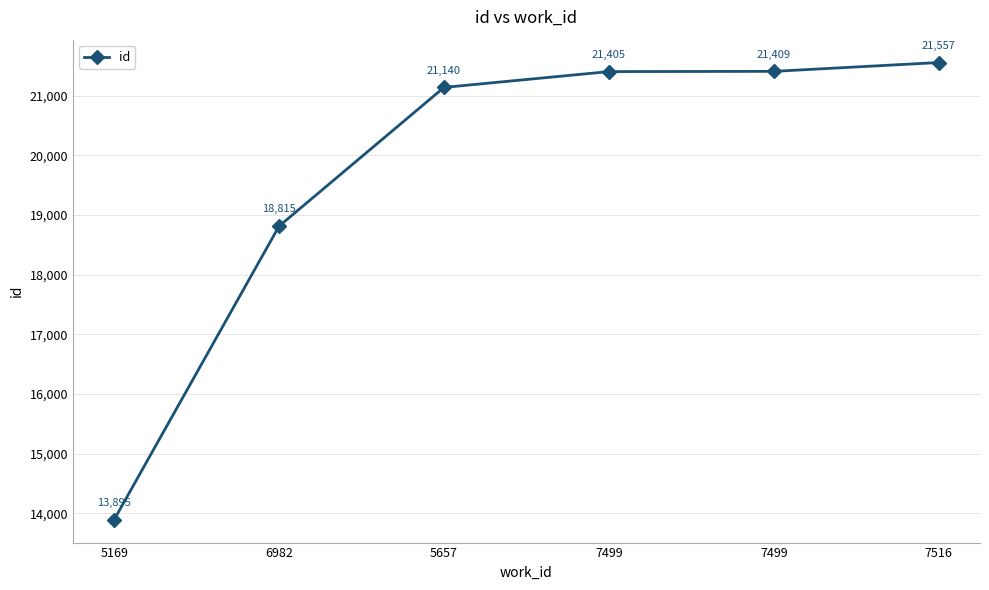

What is the difference between the values at 7499 and 7499?

4